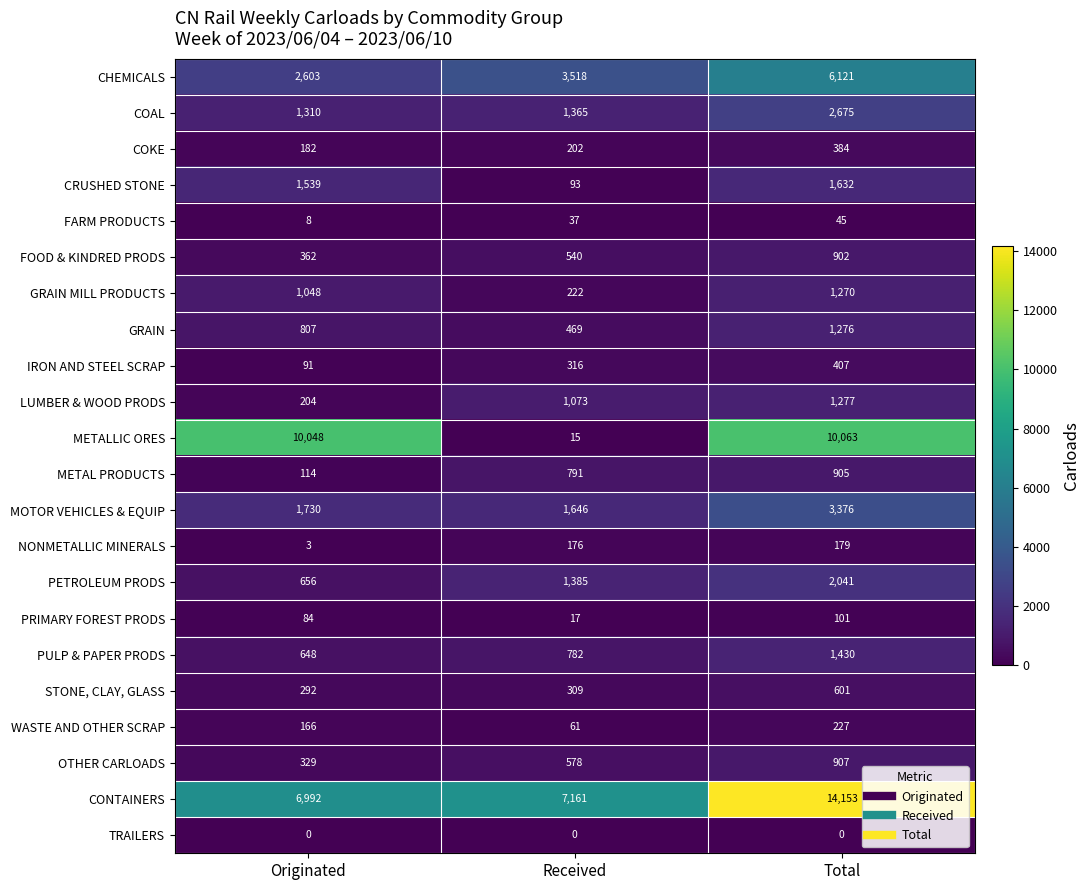

At Total, list the series in order from largest to smallest.

CONTAINERS, METALLIC ORES, CHEMICALS, MOTOR VEHICLES & EQUIP, COAL, PETROLEUM PRODS, CRUSHED STONE, PULP & PAPER PRODS, LUMBER & WOOD PRODS, GRAIN, GRAIN MILL PRODUCTS, OTHER CARLOADS, METAL PRODUCTS, FOOD & KINDRED PRODS, STONE, CLAY, GLASS, IRON AND STEEL SCRAP, COKE, WASTE AND OTHER SCRAP, NONMETALLIC MINERALS, PRIMARY FOREST PRODS, FARM PRODUCTS, TRAILERS